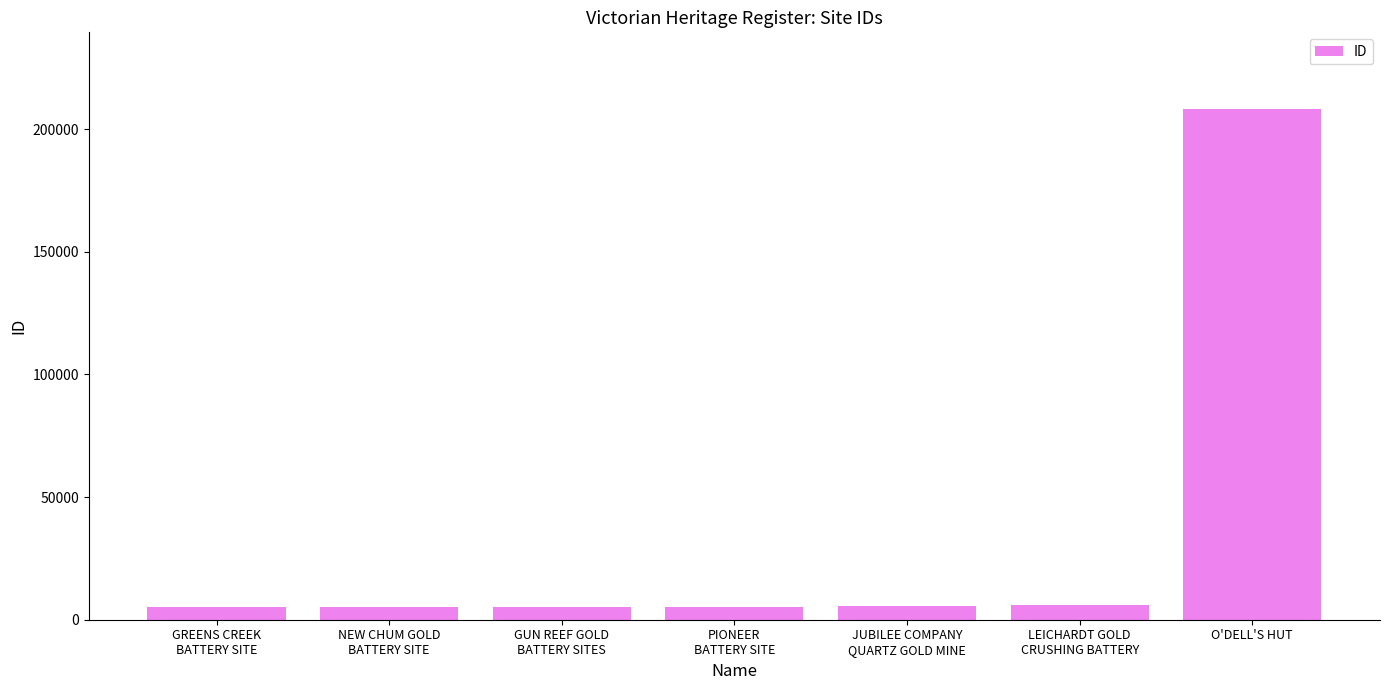

What is the label of the 1st bar from the right?

O'DELL'S HUT